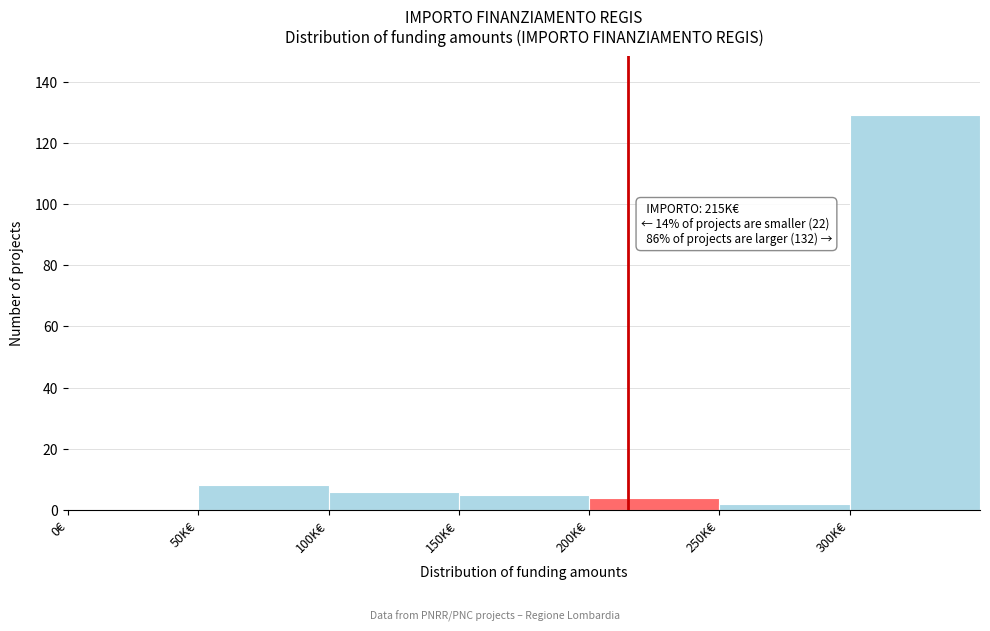

What is the greatest value displayed?

129